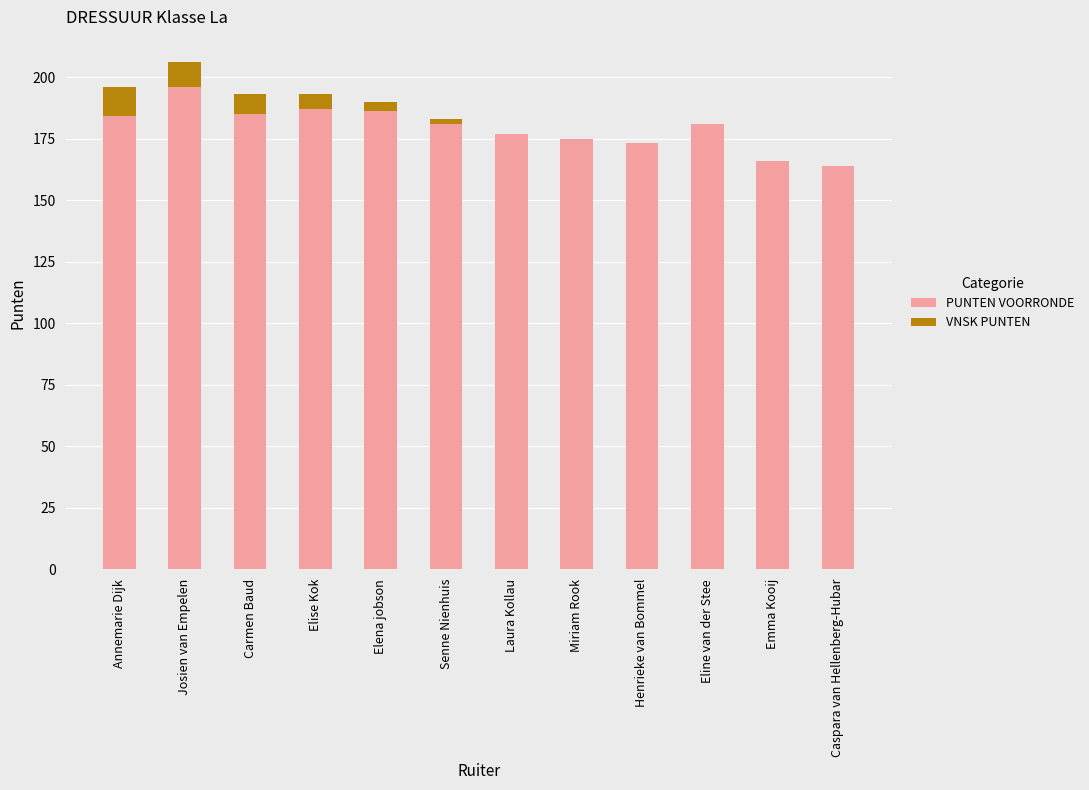

True or false: PUNTEN VOORRONDE has a value of 196 at Josien van Empelen.

True